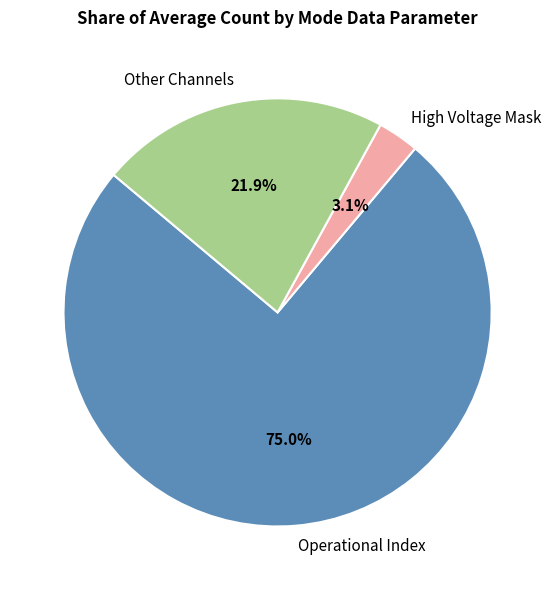

Does Operational Index account for over 50% of the chart?

Yes